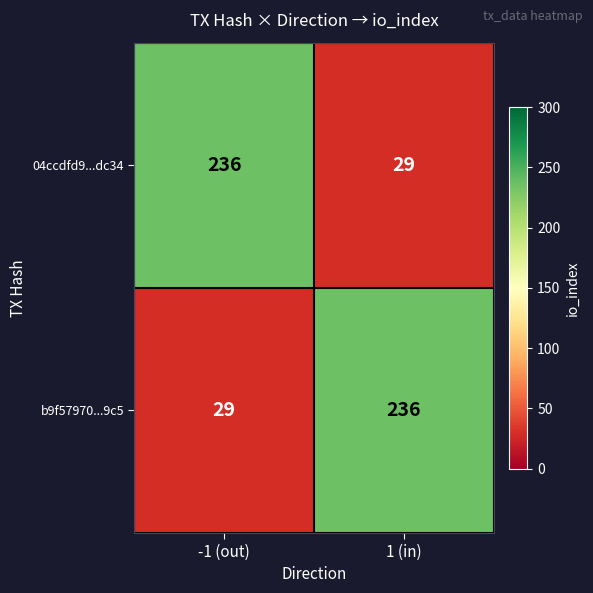

The value of 04ccdfd9...dc34 at 1 (in) is 29. True or false?

True